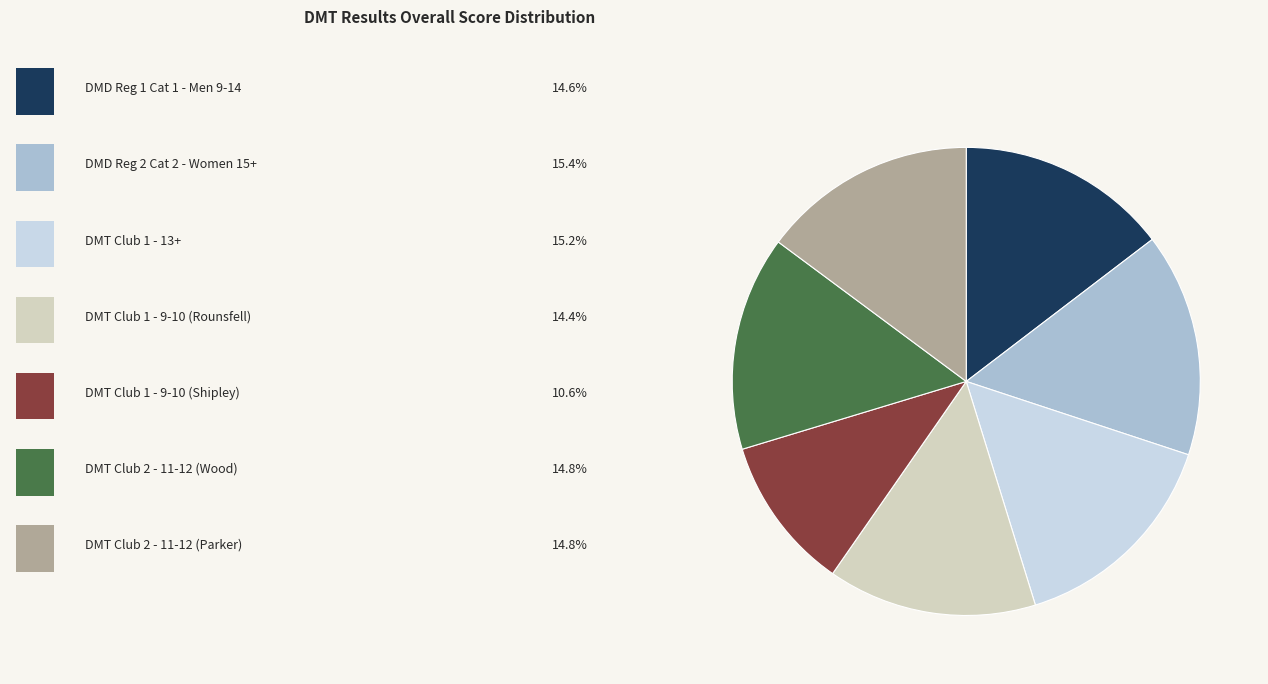

Is there any slice that represents more than half of the pie?

No